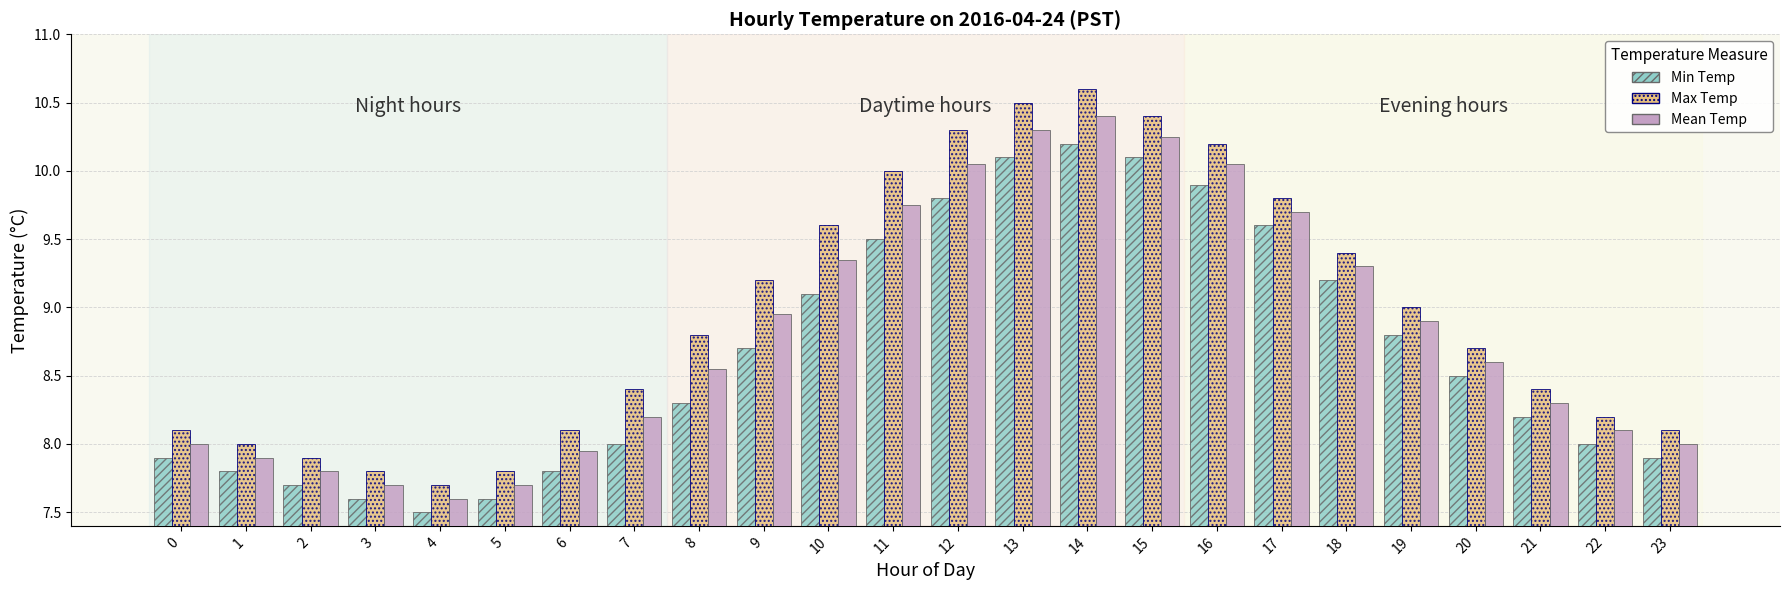

What is the difference between the Min Temp values at 11 and 1?

1.7